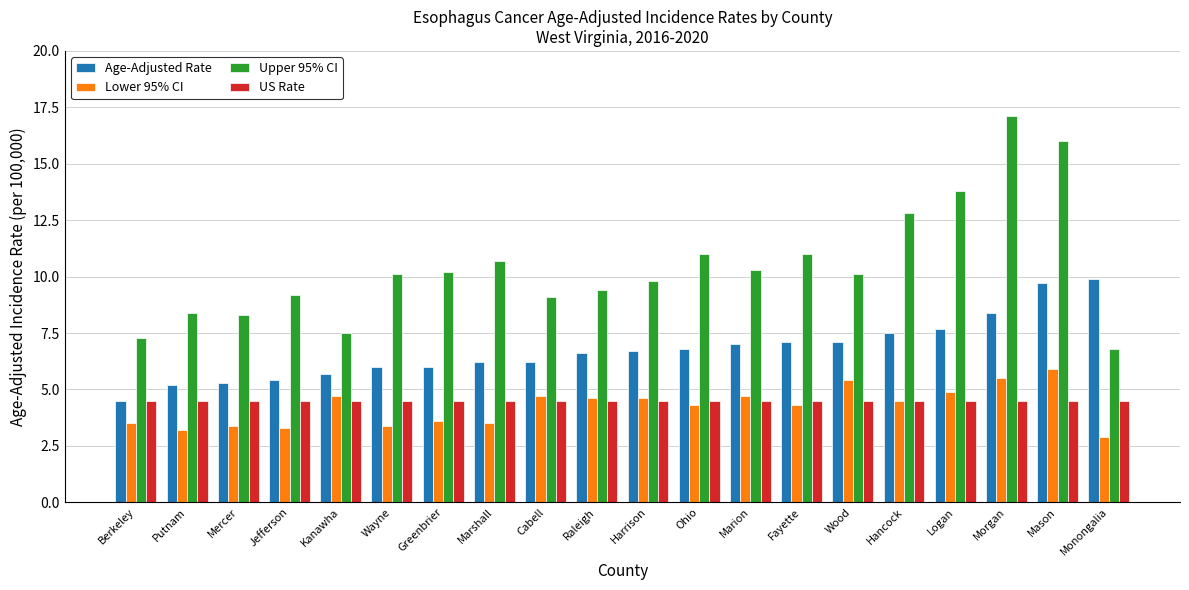

At Logan, list the series in order from largest to smallest.

Upper 95% CI, Age-Adjusted Rate, Lower 95% CI, US Rate